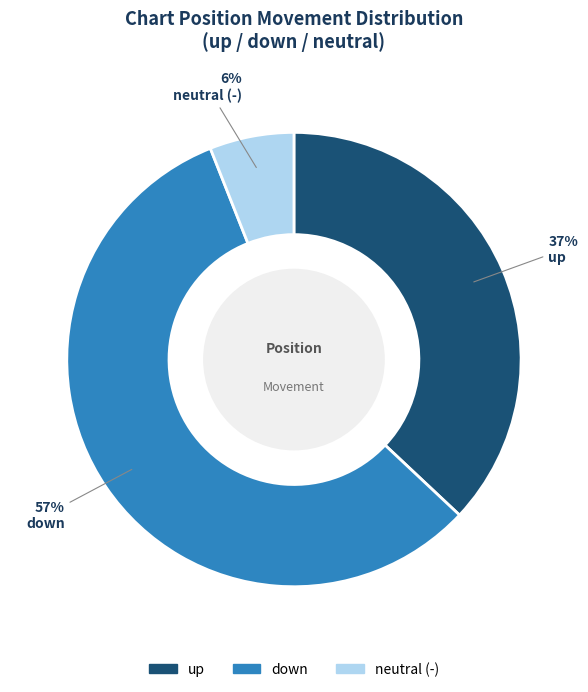

Does any single category account for the majority?

Yes